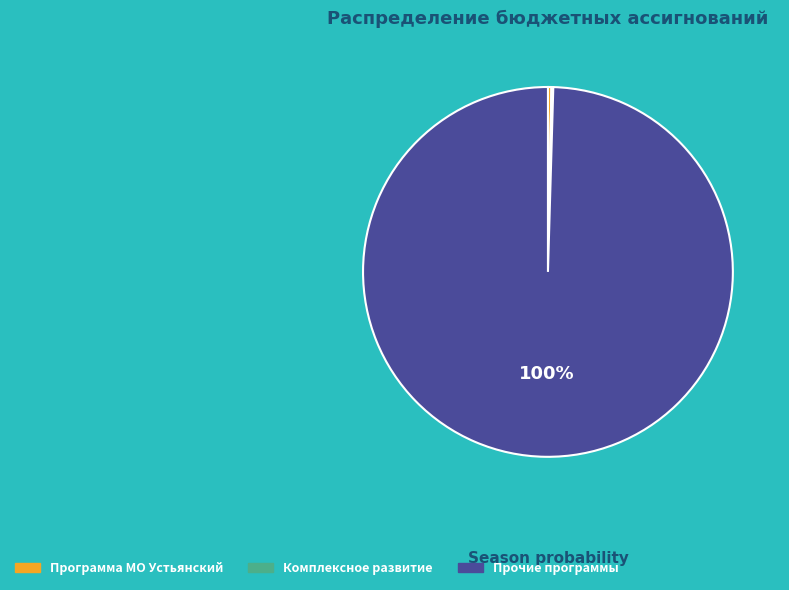

Is there a majority slice in this chart?

Yes